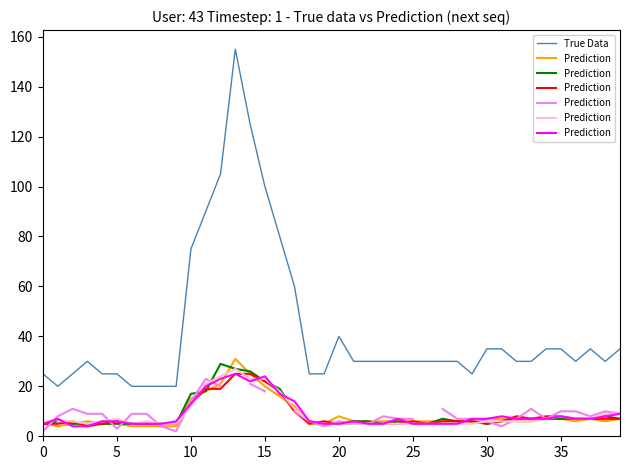

What is the highest value of the True Data series?

155